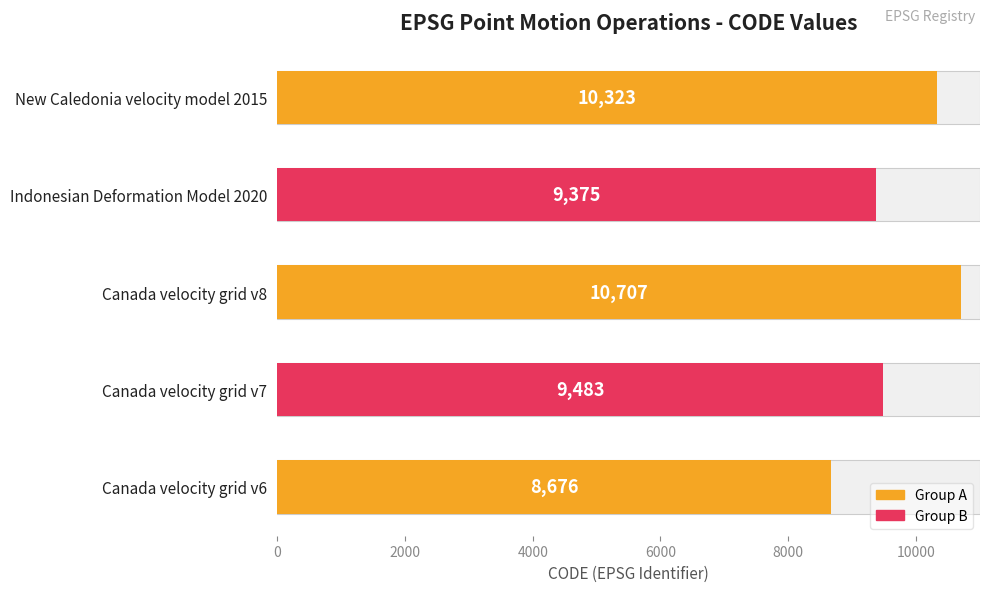

How many data points are less than 9483?

2